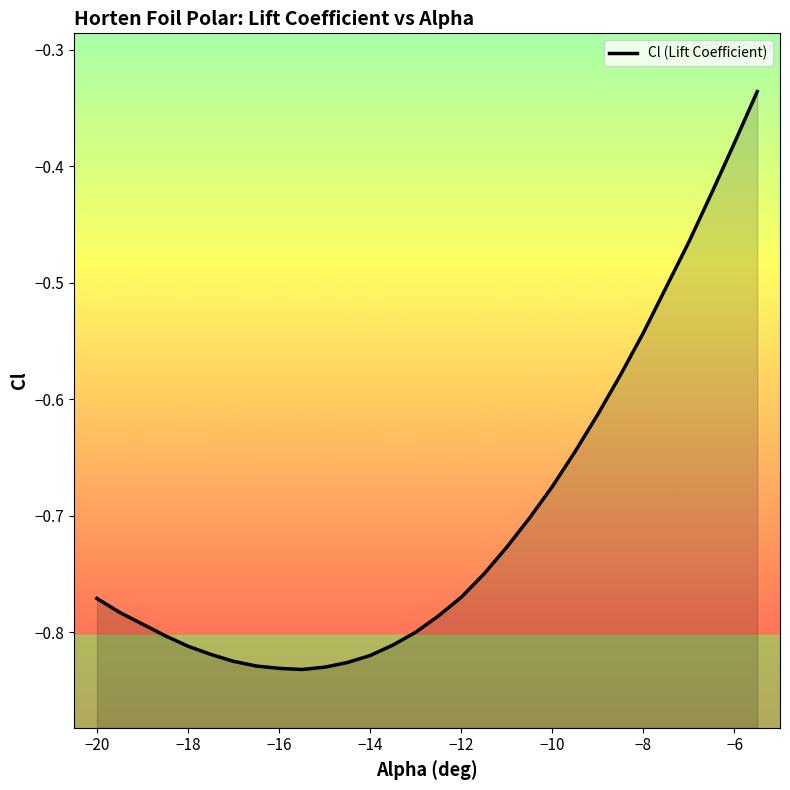

Is it true that the value at -17 is -0.8?

True